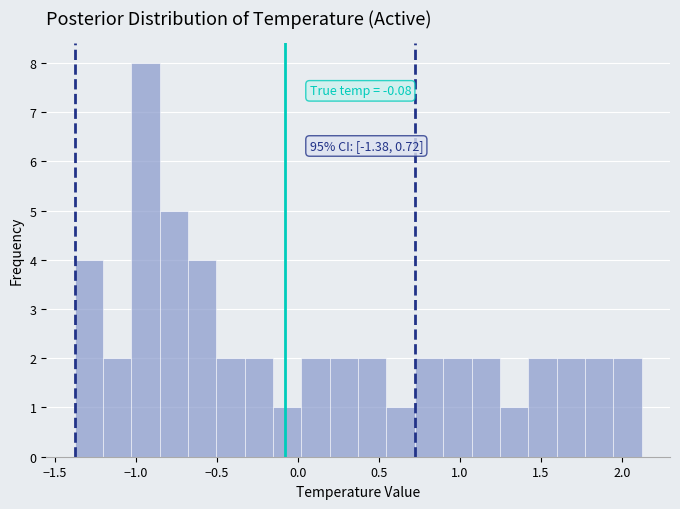

Read against the x-axis, roughly where is the centre of the tallest bar?

-0.95